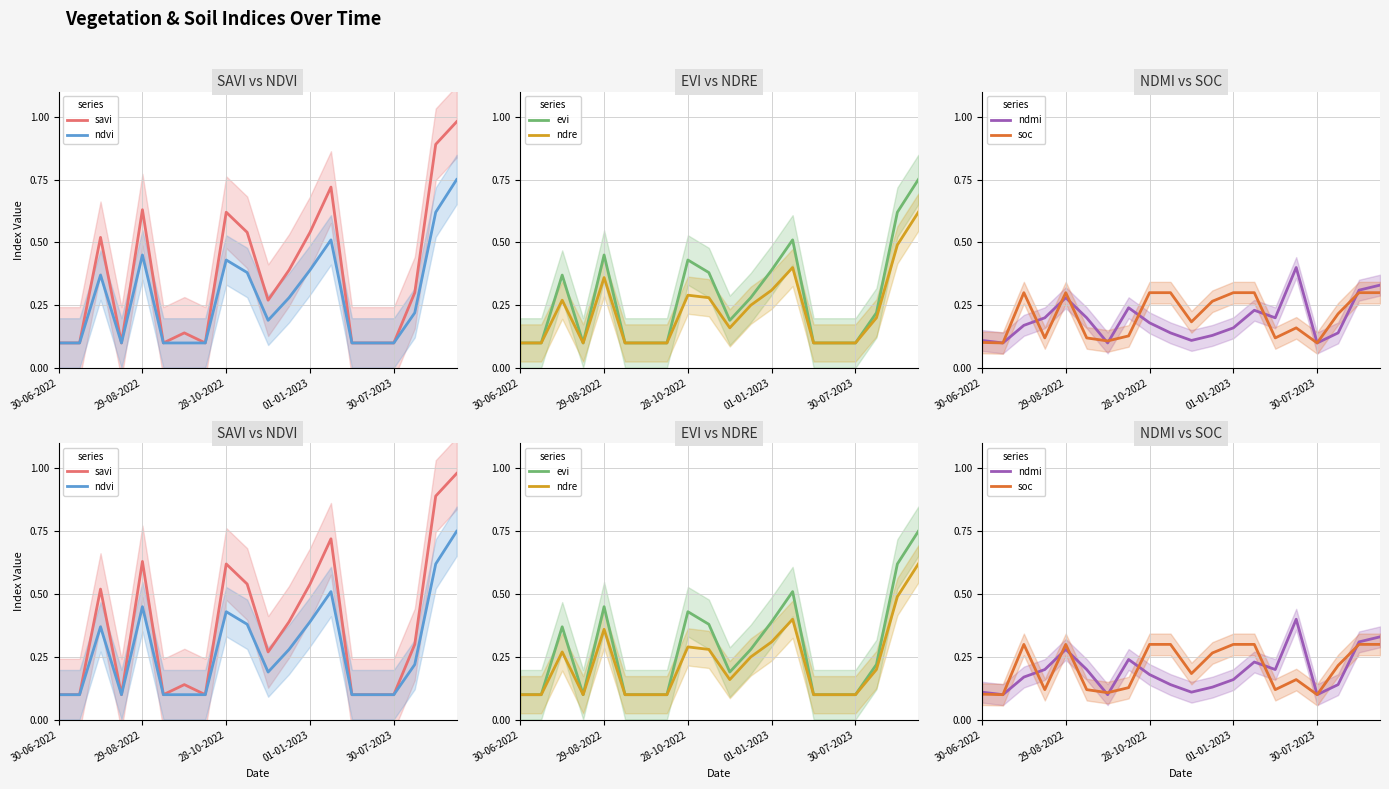

Read the ndmi value at 19.

0.3